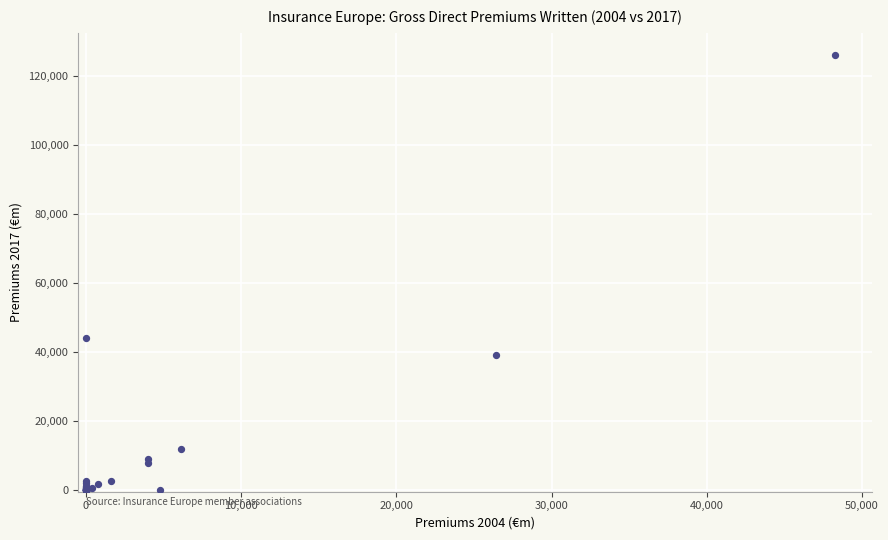

What Y value in the scatter plot is closest to 63046?

43873.0